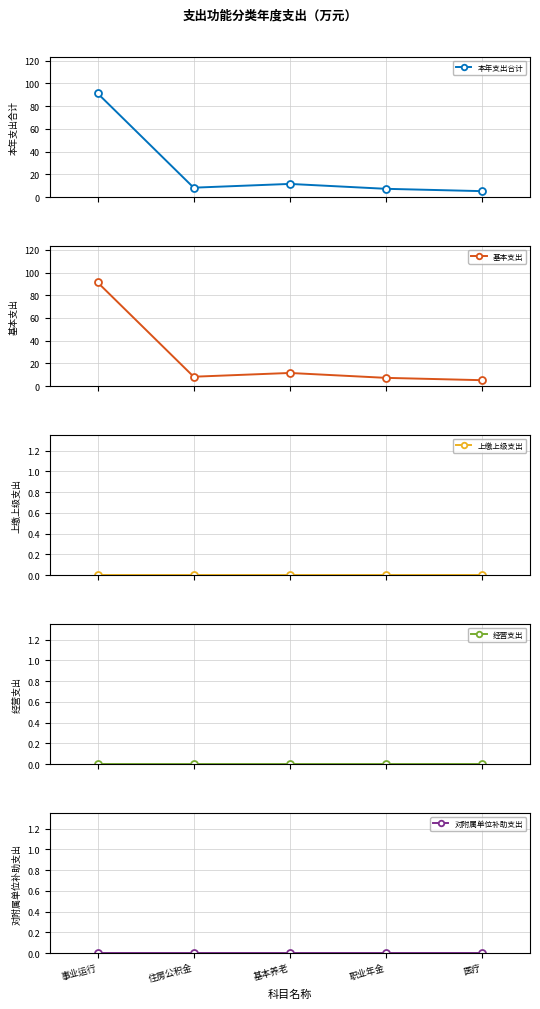

What is the label of the 1st point from the left?

事业运行